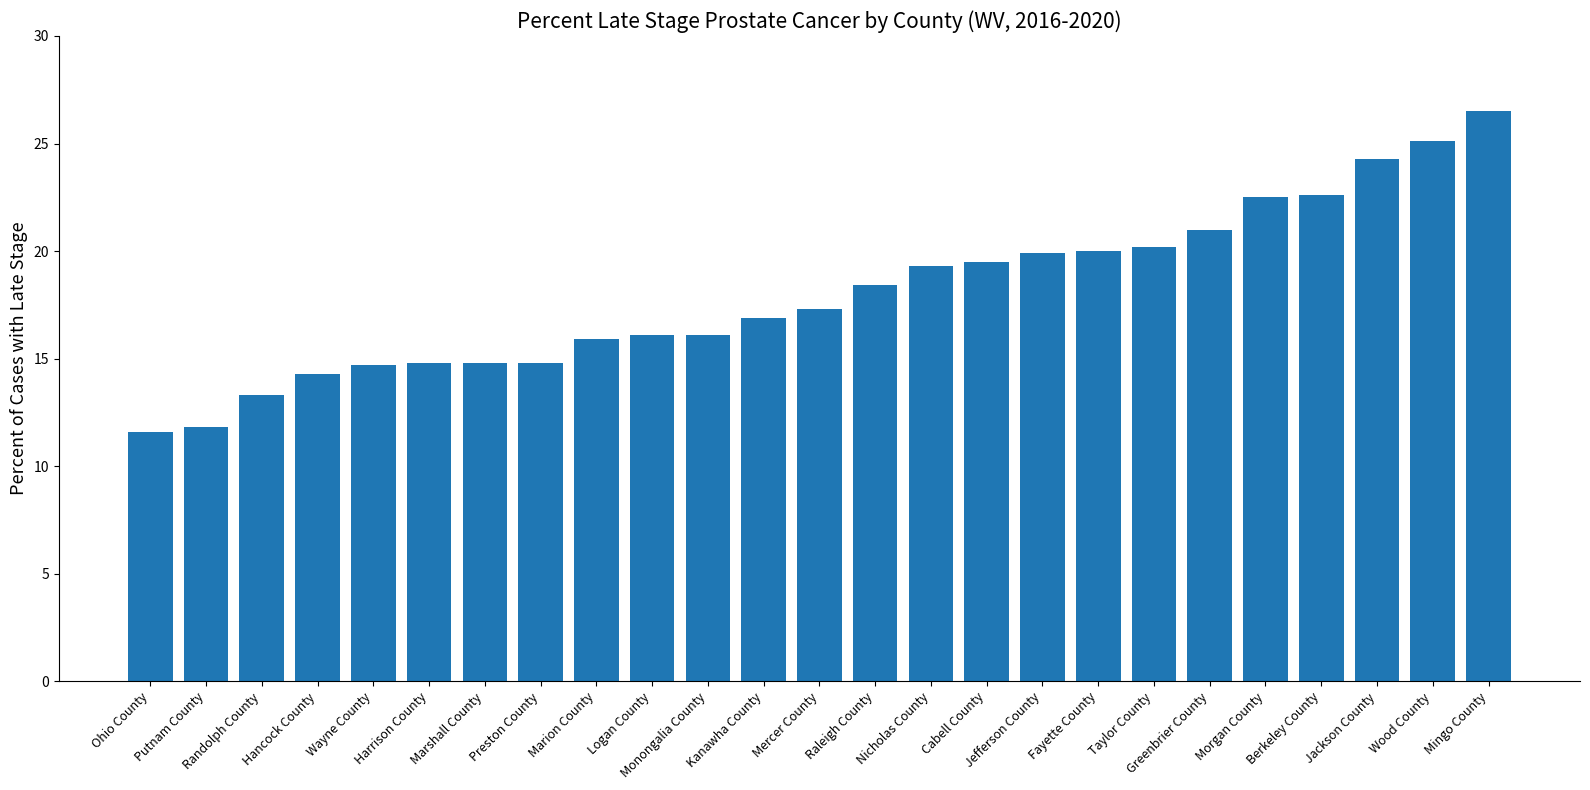

What is the sum of all values?

451.7